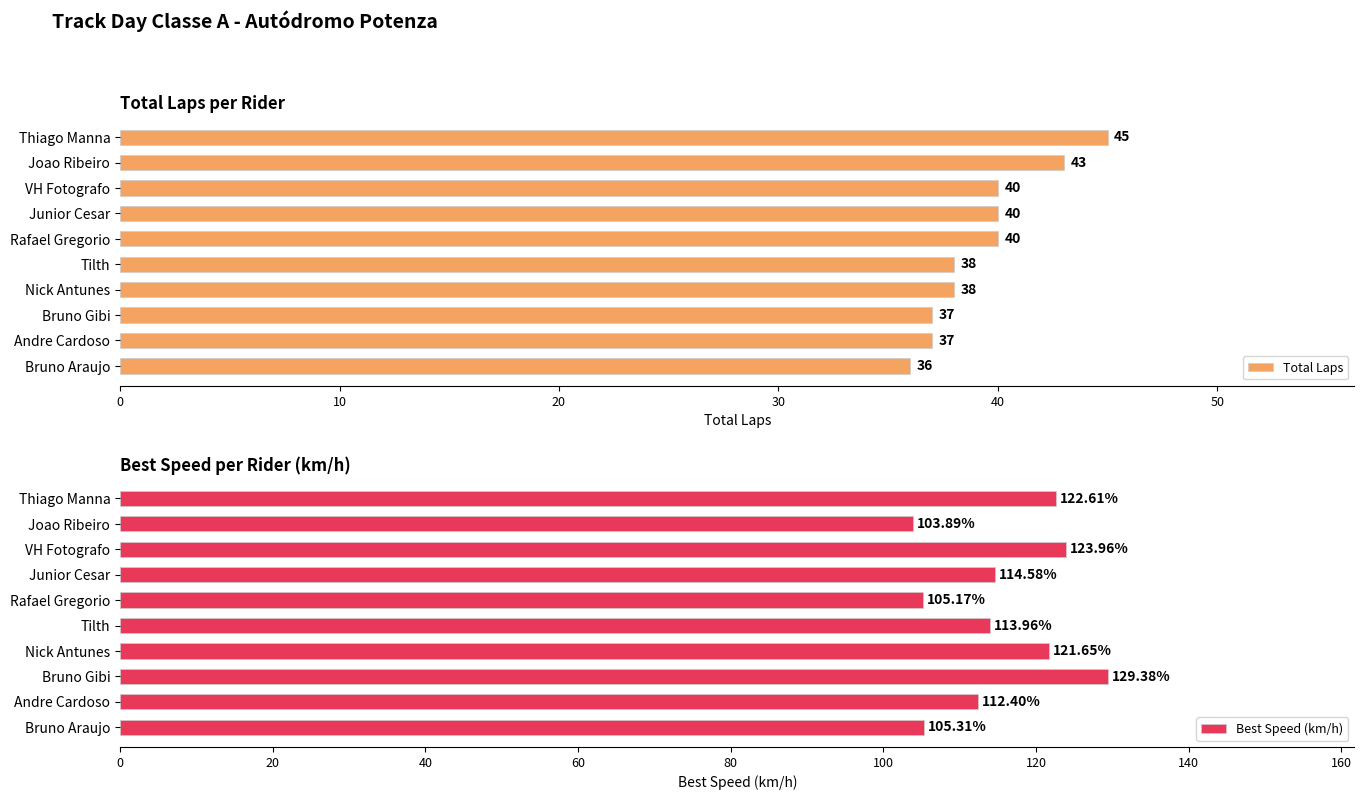

What are all the series names shown in the legend?

Total Laps, Best Speed (km/h)